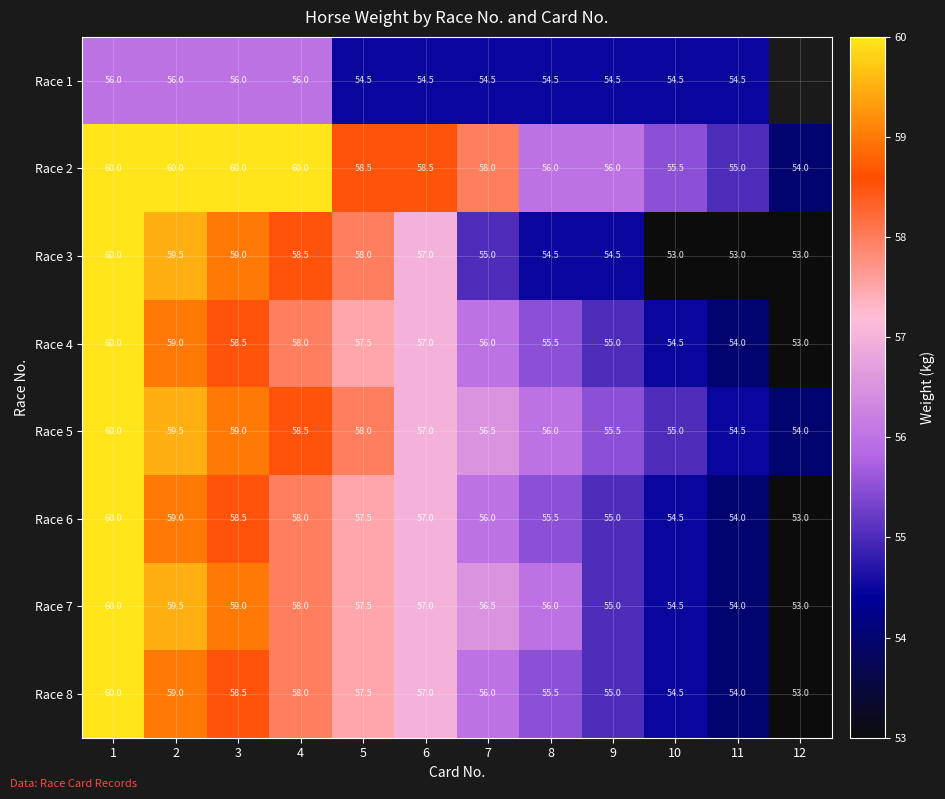

What is the difference between the Race 8 values at 11 and 9?

1.0